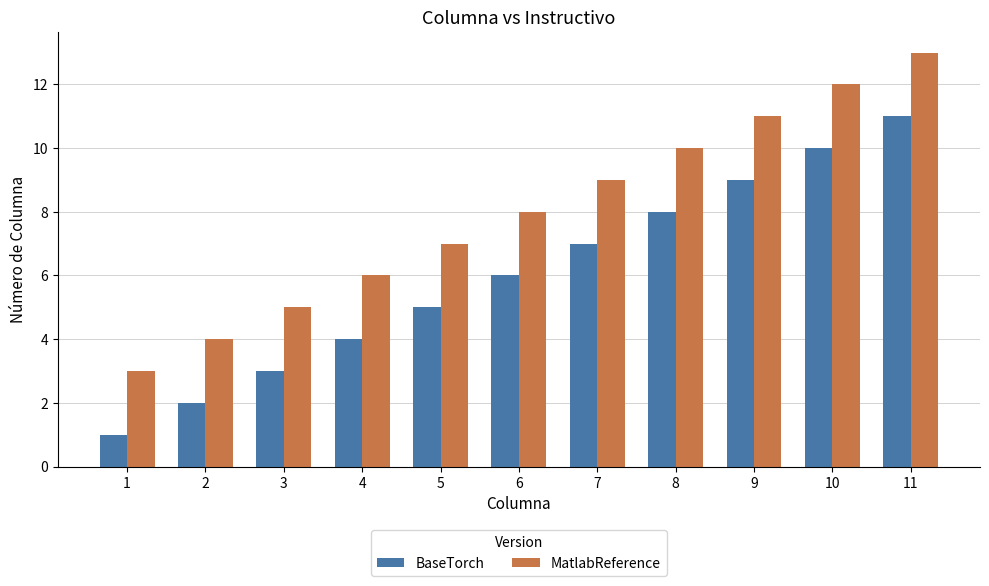

Rank the series at 2 from lowest to highest value.

BaseTorch, MatlabReference